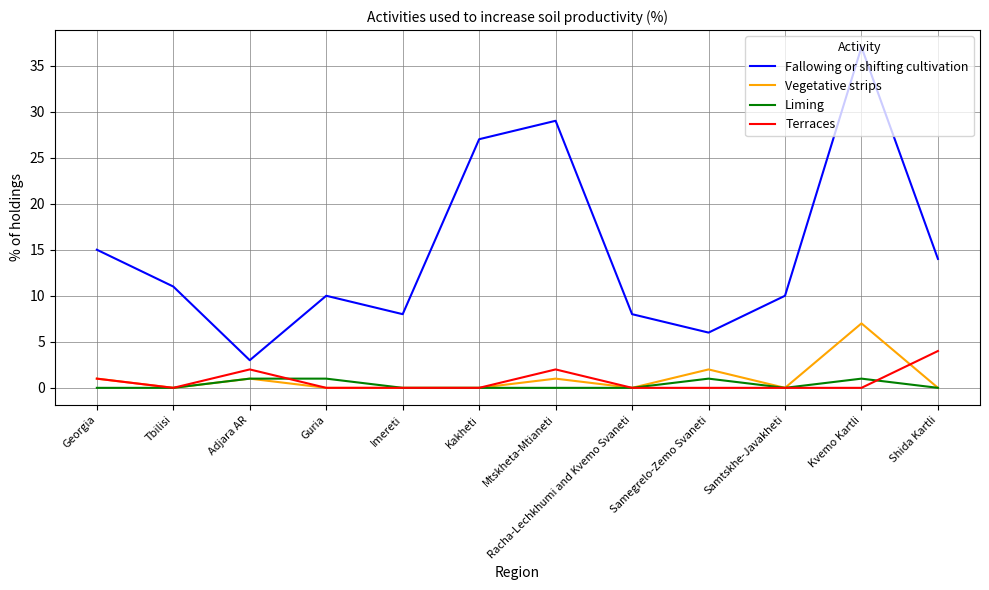

Count the Terraces values in the range 0 to 2.

11